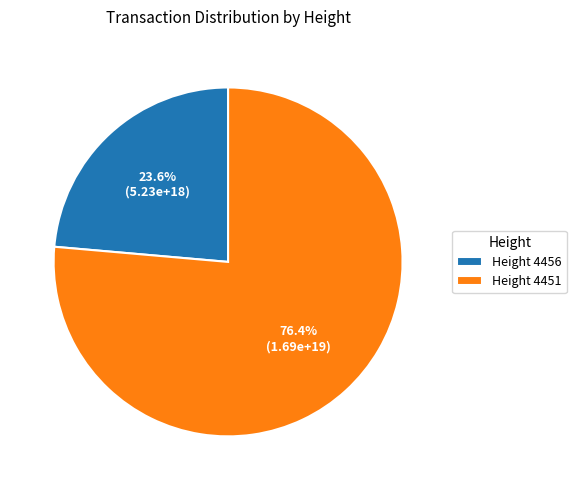

What percentage do Height 4456 and Height 4451 together represent?

100.0%